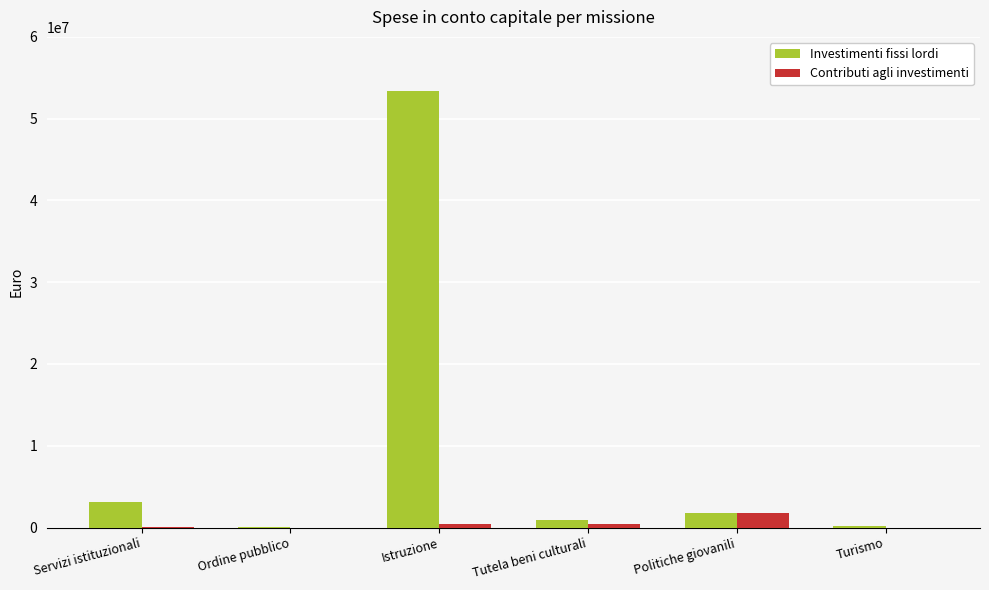

At which category does the chart reach its peak across all series?

Istruzione